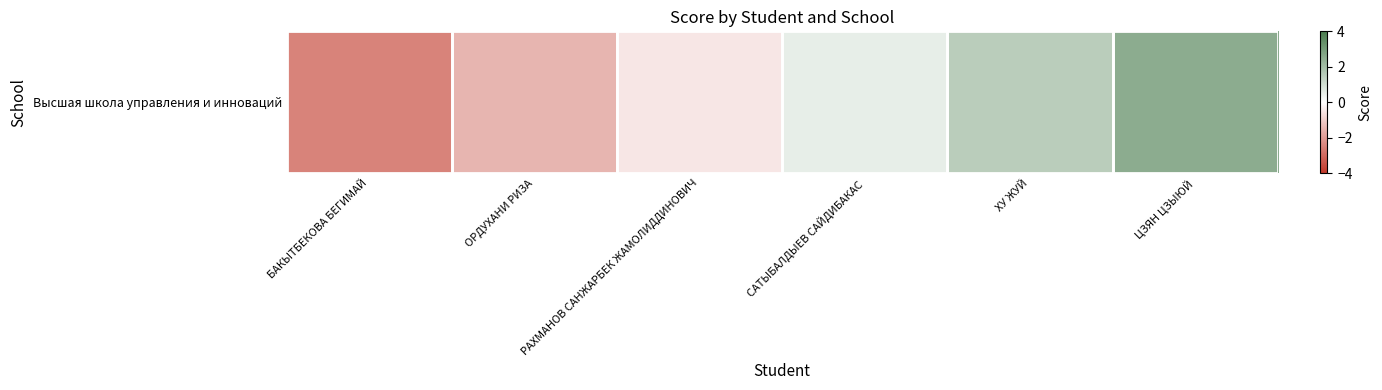

The chart shows a value of -2.5 at БАКЫТБЕКОВА БЕГИМАЙ. True or false?

True